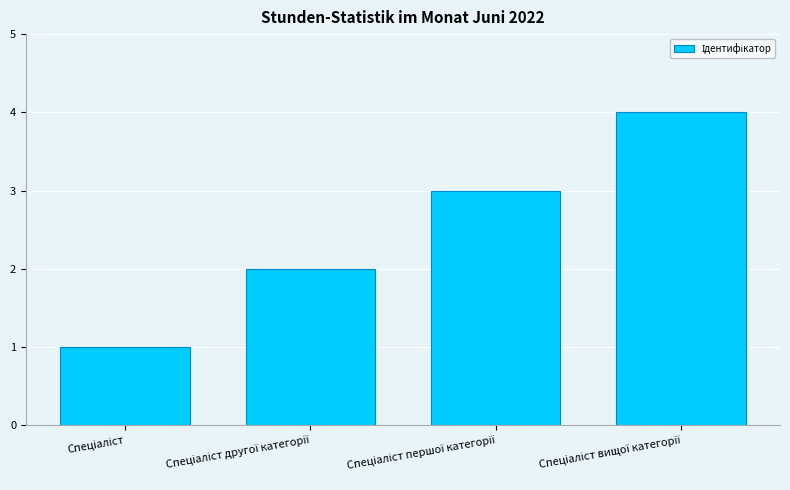

Are the bars horizontal?

No